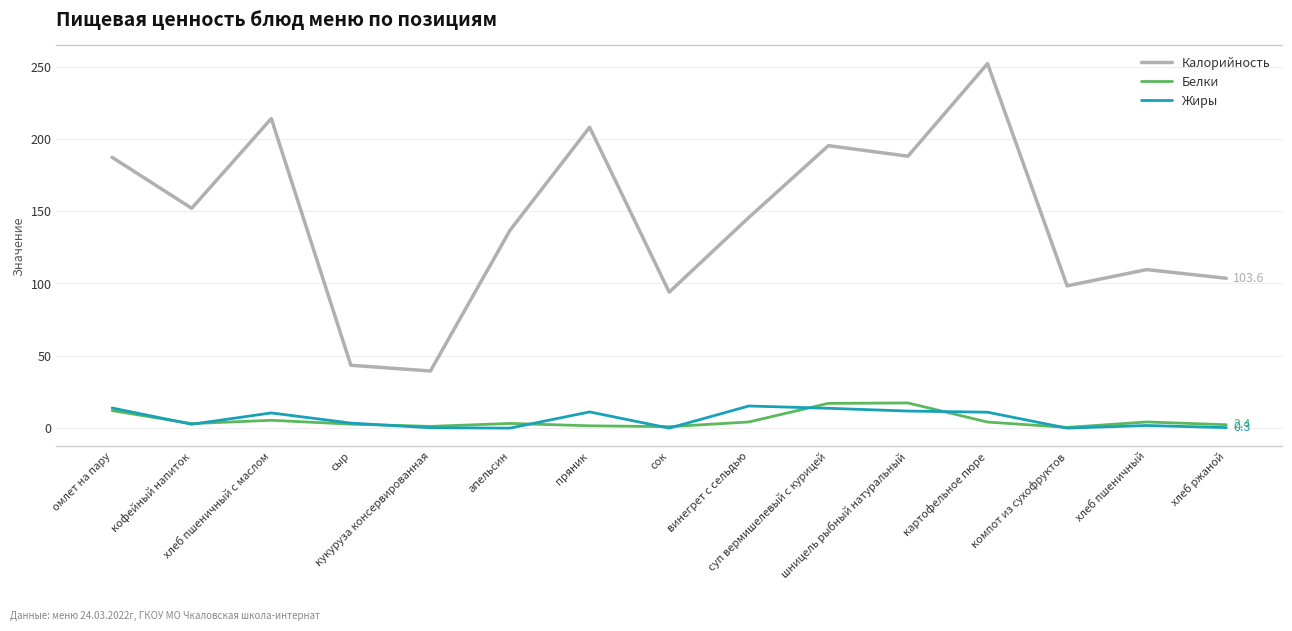

True or false: Калорийность and Жиры intersect in this chart.

False